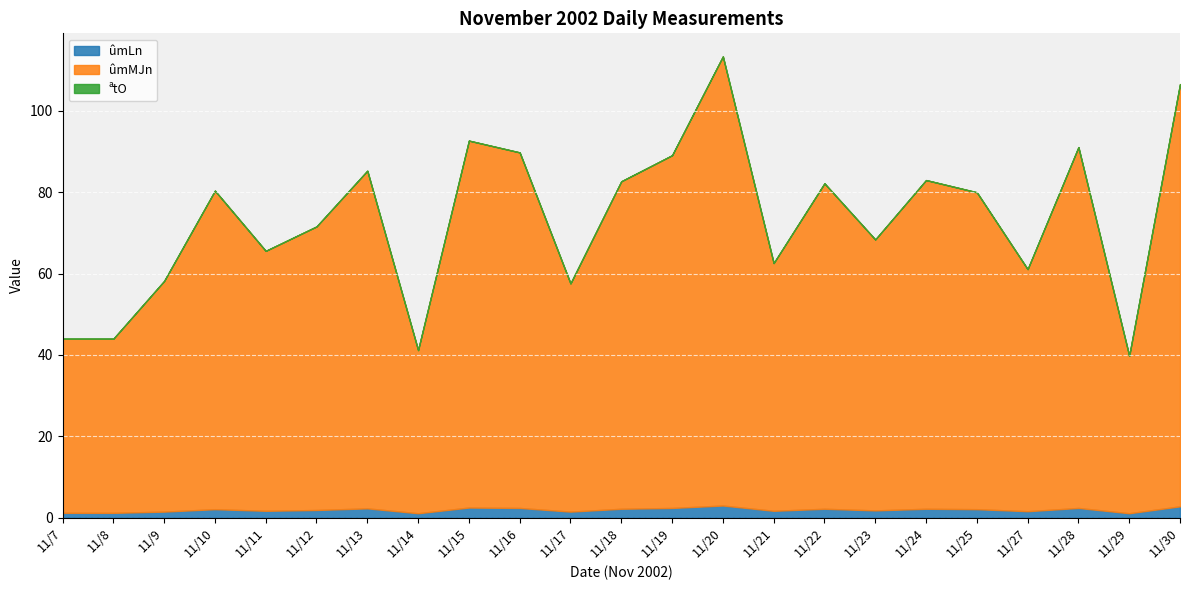

What is the difference between the second highest and minimum values in the ûmLn series?

1.7